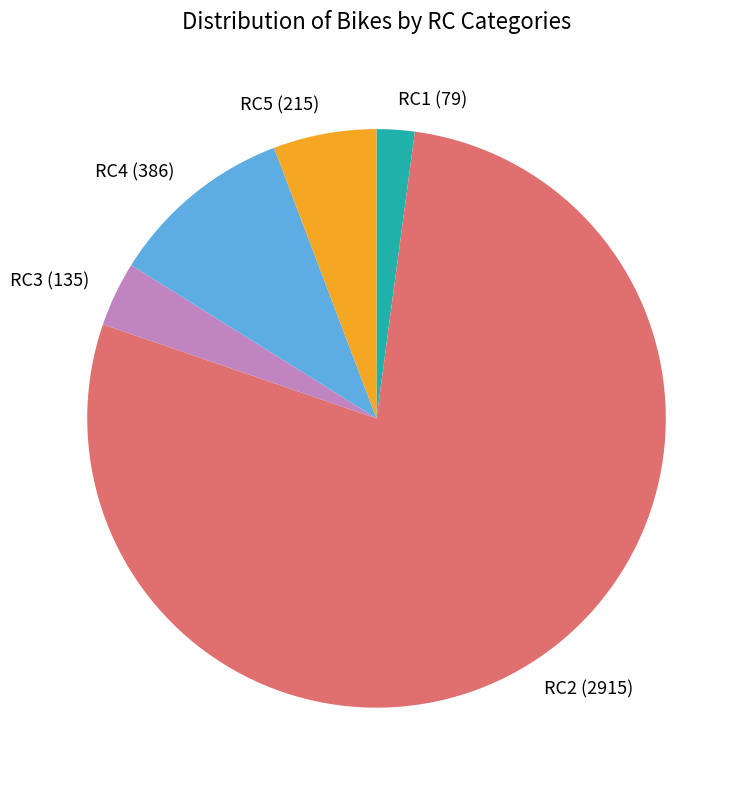

Which slice is the smallest?

RC1